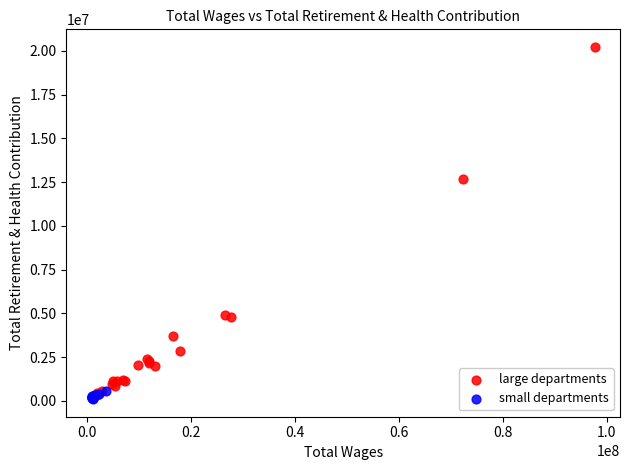

What are all the series names shown in the legend?

large departments, small departments